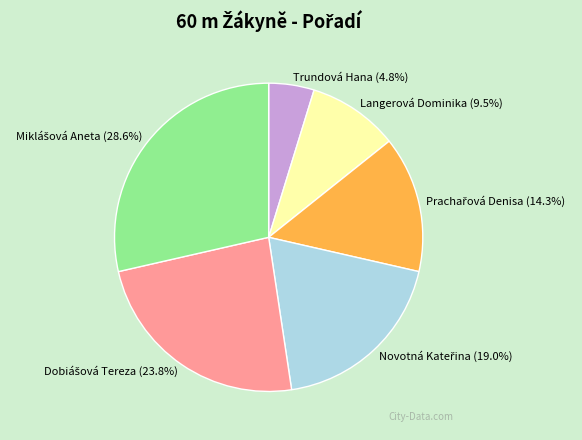

Which slice is the smallest?

Trundová Hana